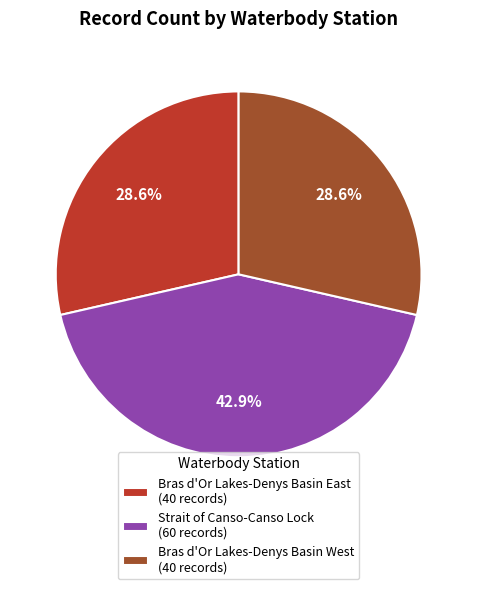

Is there a majority slice in this chart?

No